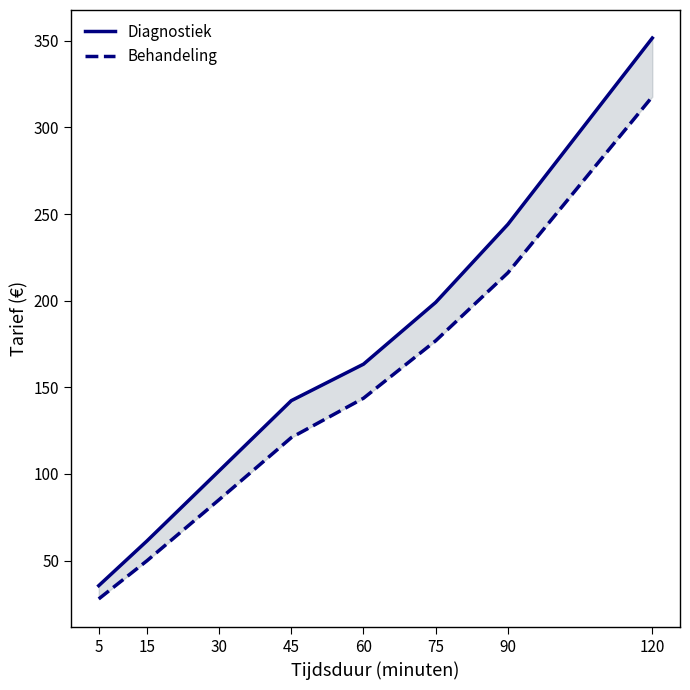

List the series in order of their overall mean, lowest first.

Behandeling, Diagnostiek